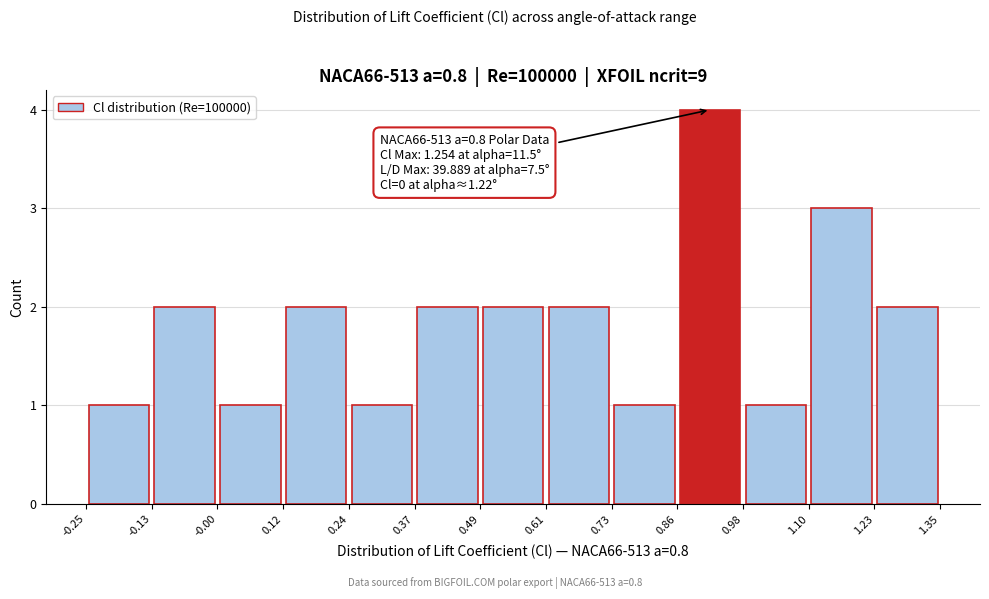

Over which range of the x-axis is the bar tallest?

0.86 to 0.98